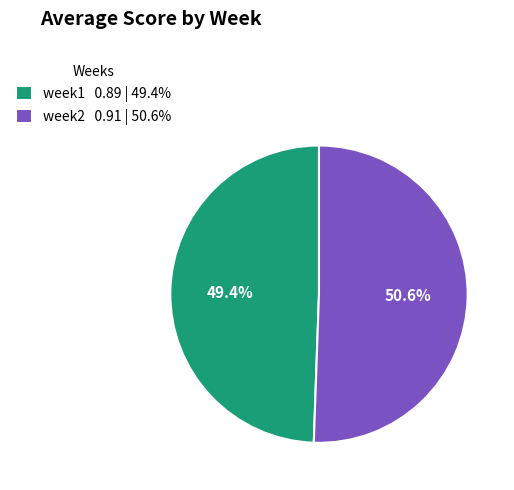

What is the smallest slice in the pie chart?

week1